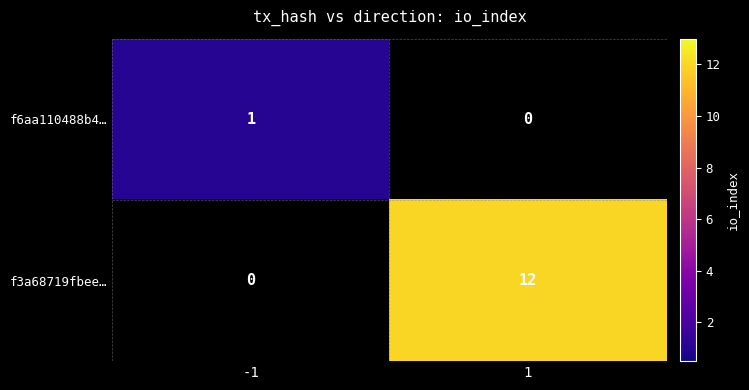

What is the difference between the f3a68719fbee… values at -1 and 1?

12